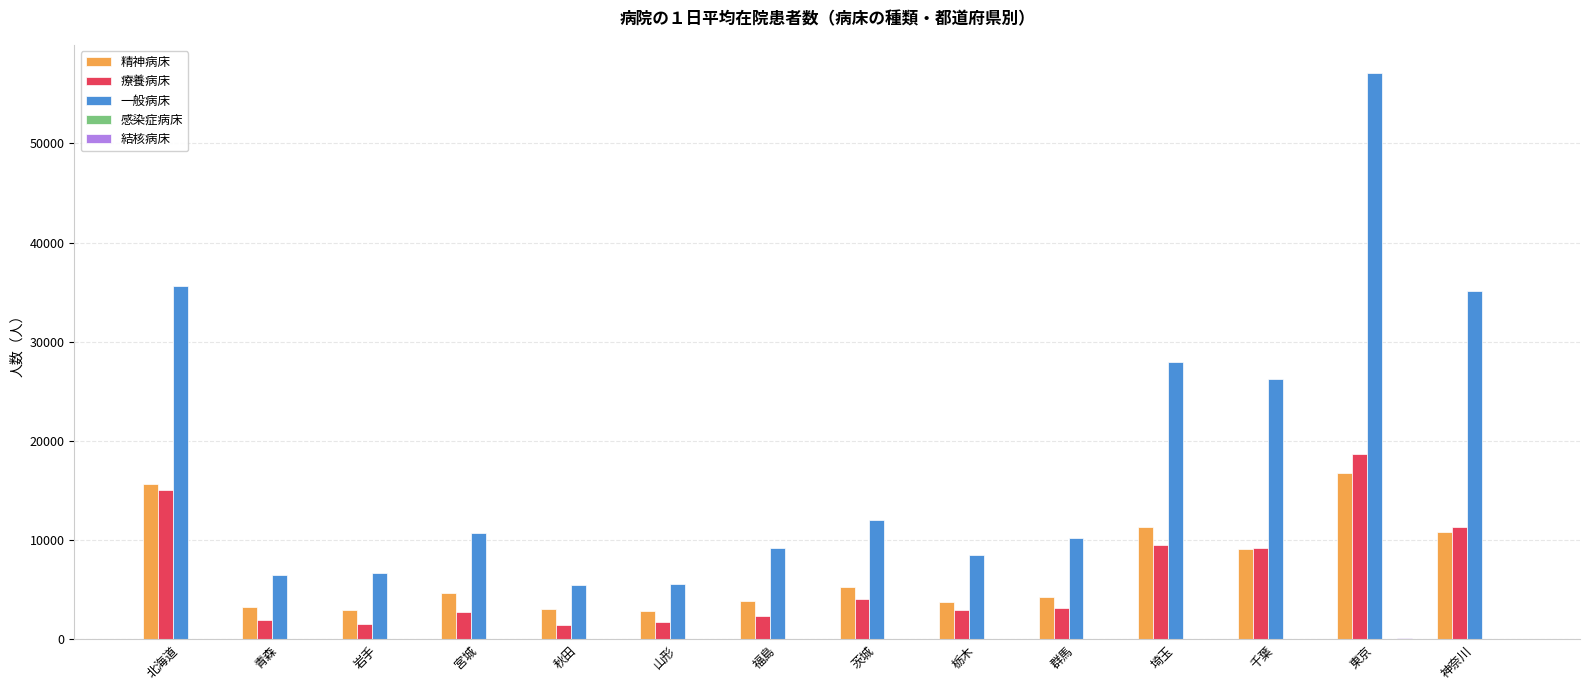

What is the sum of all 療養病床 values?

85824